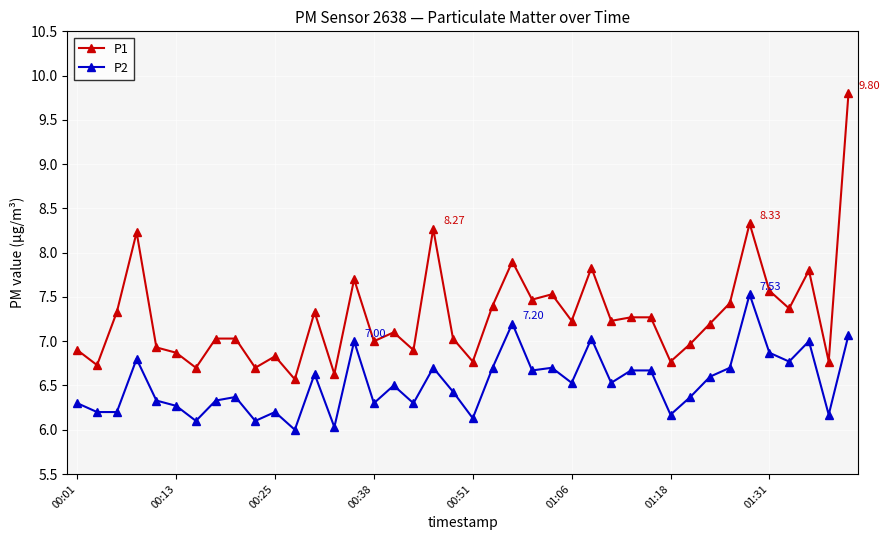

List the series in order of their peak value, highest first.

P1, P2